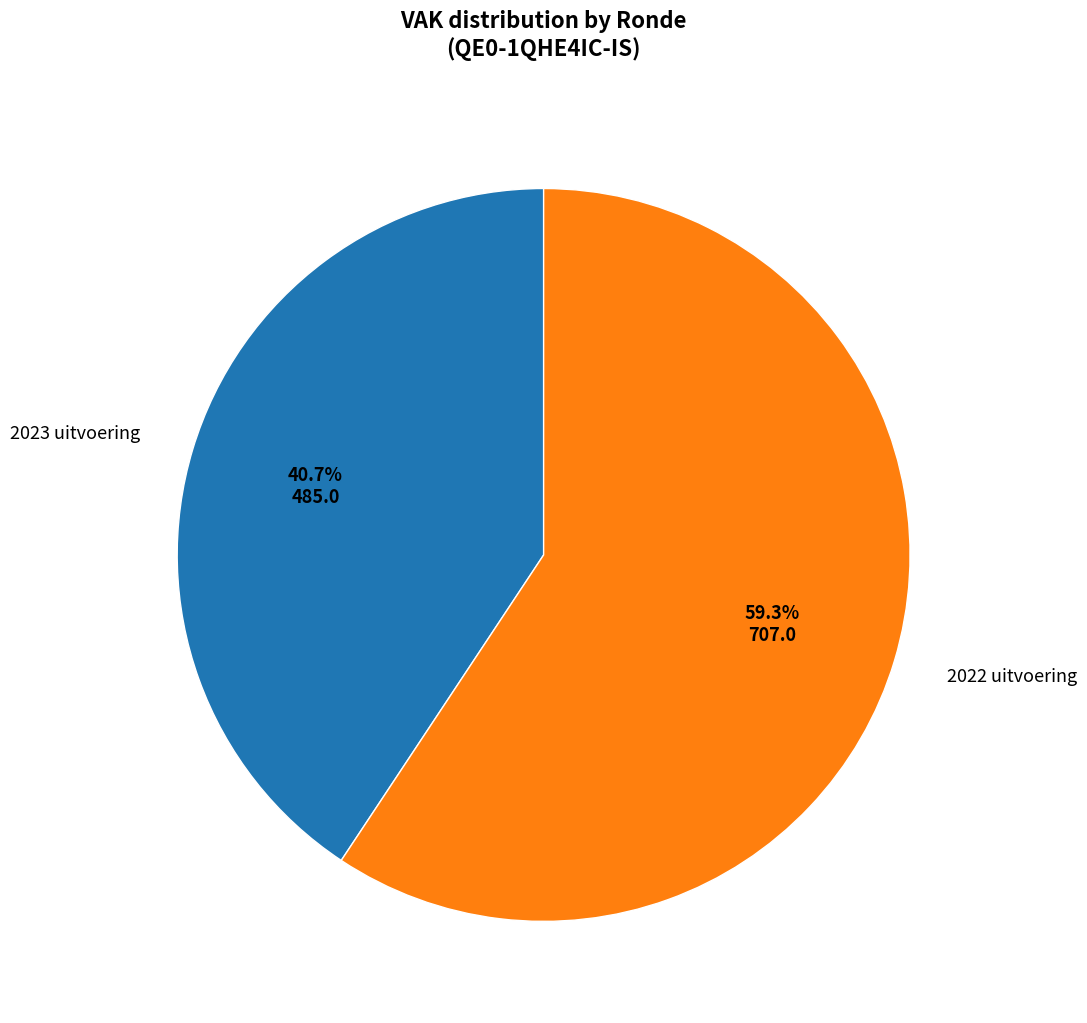

Approximately how many times larger is the value at 2023 uitvoering compared to 2022 uitvoering?

0.7